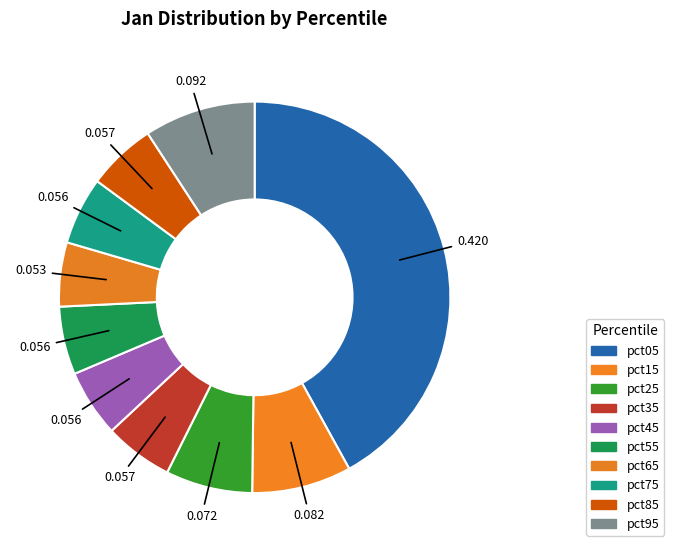

Which slice is the smallest?

pct65